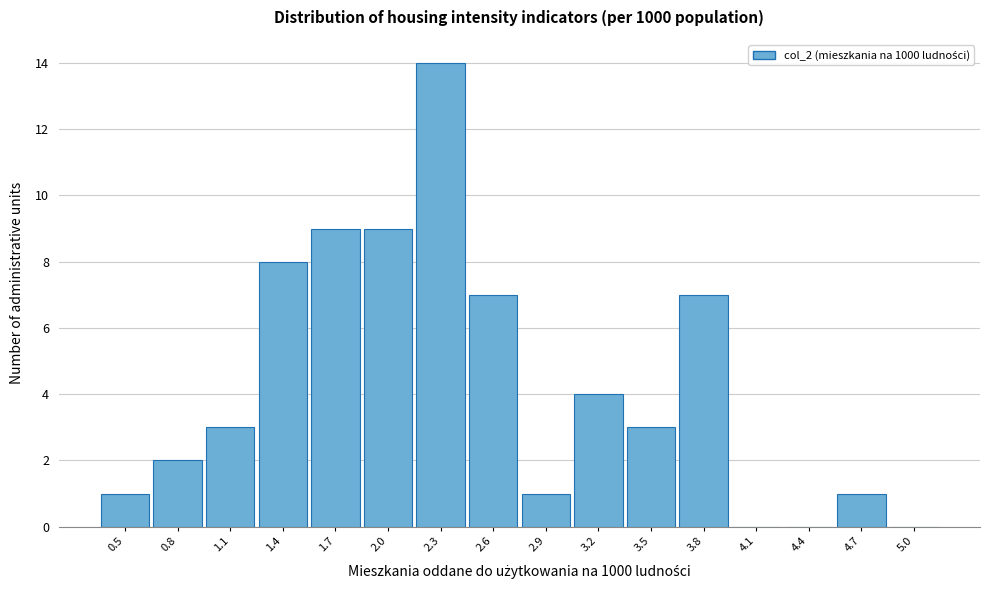

Reading left to right, list all the values displayed in this chart.

0.5=1	0.8=2	1.1=3	1.4=8	1.7=9	2.0=9	2.3=14	2.6=7	2.9=1	3.2=4	3.5=3	3.8=7	4.1=0	4.4=0	4.7=1	5.0=0